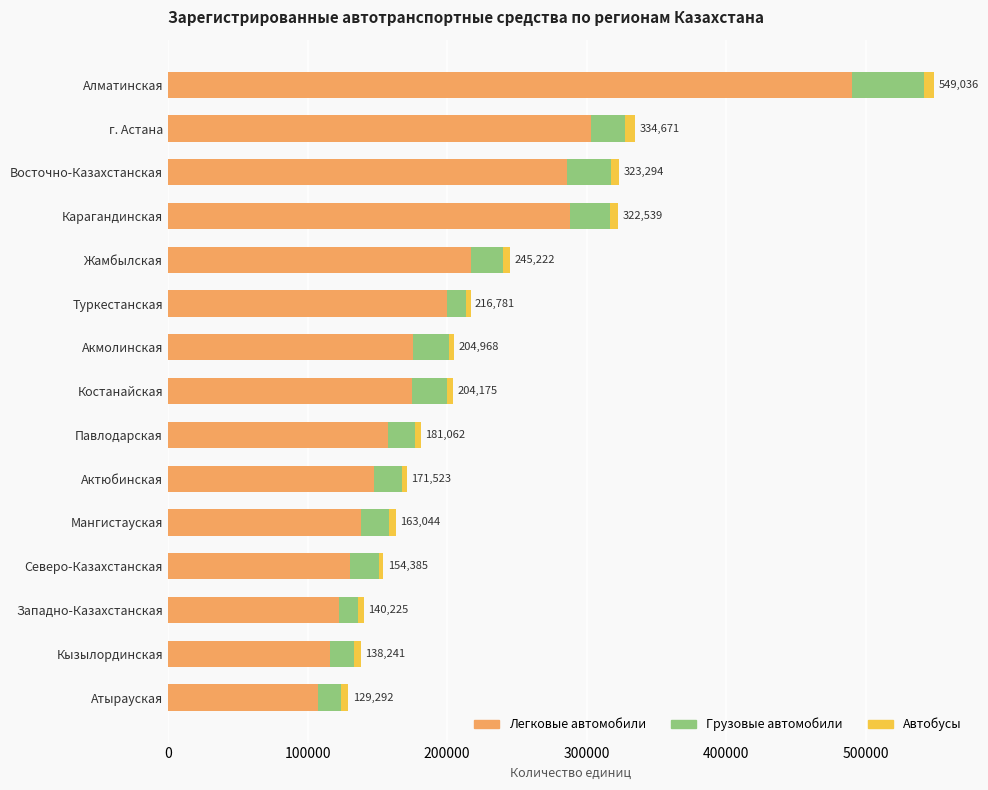

At which category is the sum across all series the highest?

Алматинская